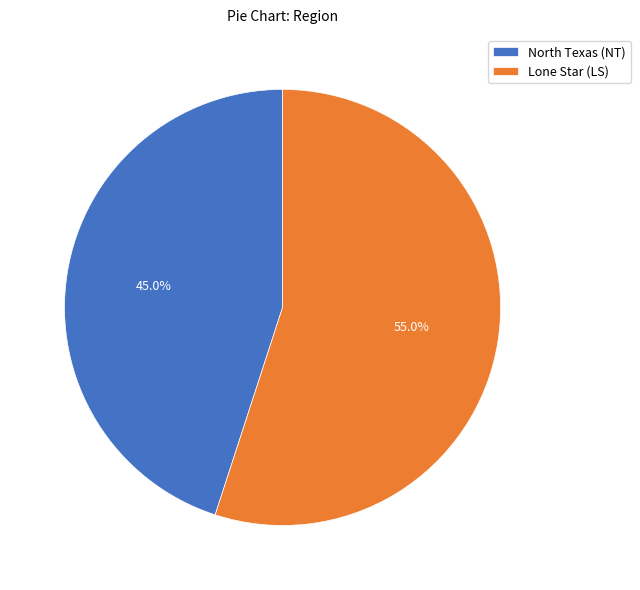

Is Lone Star (LS) the majority of the pie?

Yes